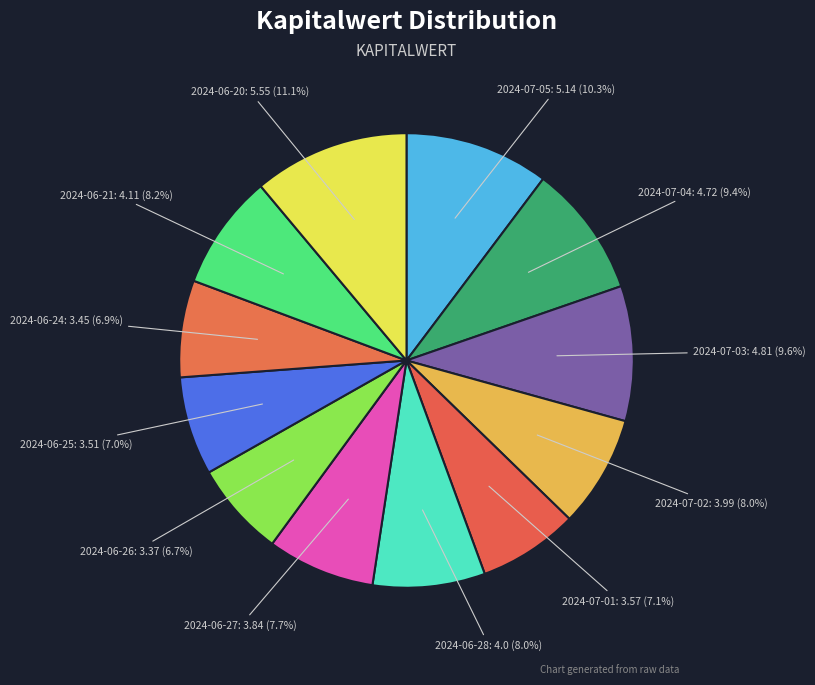

The 2024-07-04 slice represents 1% of the pie. True or false?

False